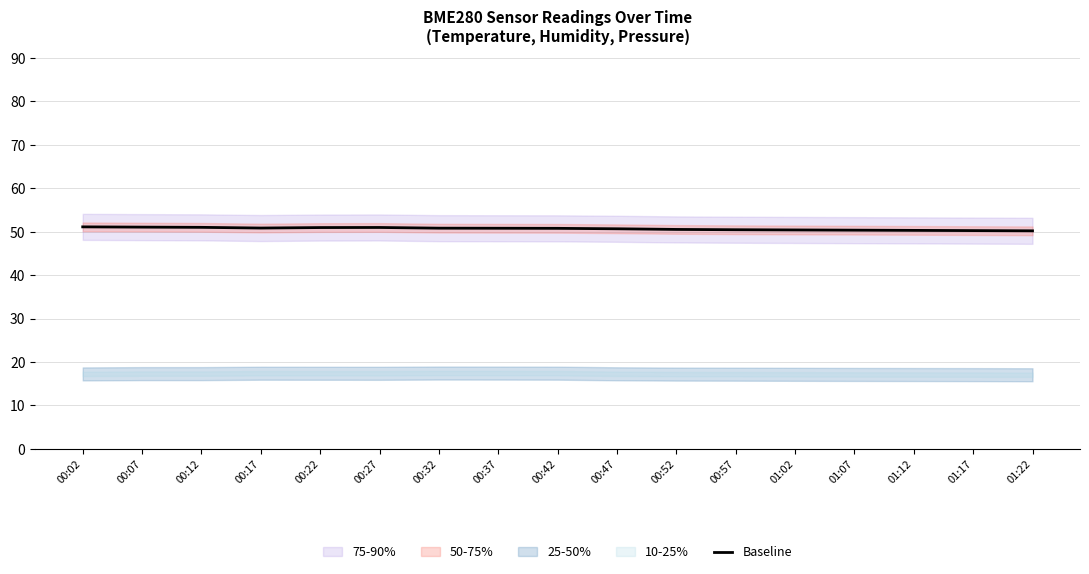

What is the average value?

50.7